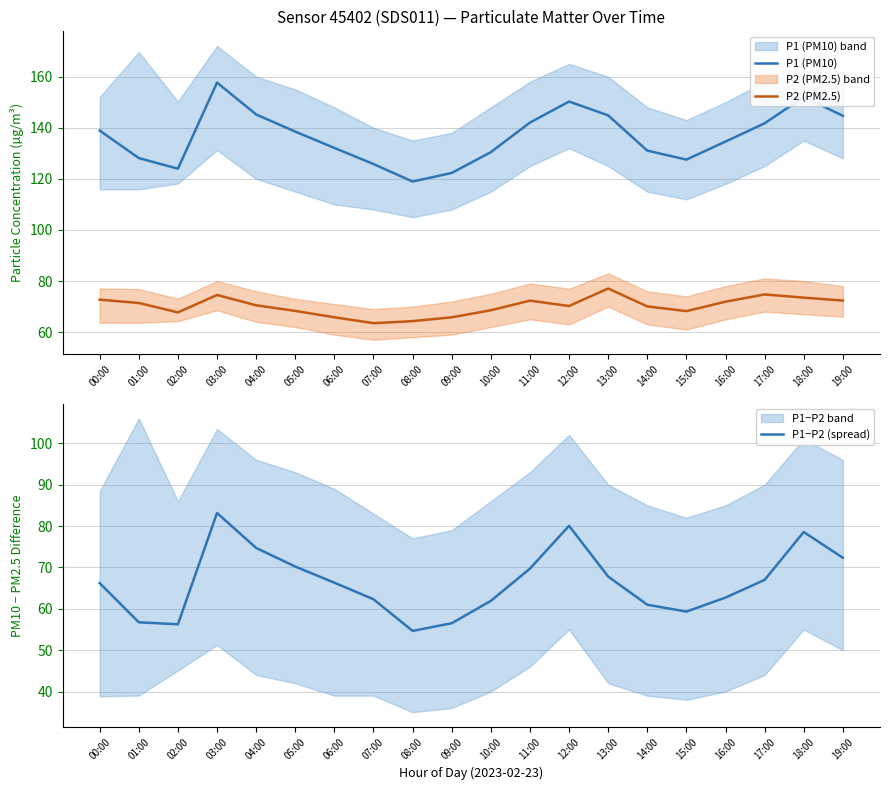

What is the difference between the maximum and minimum values in the P2 (PM2.5) series?

13.6